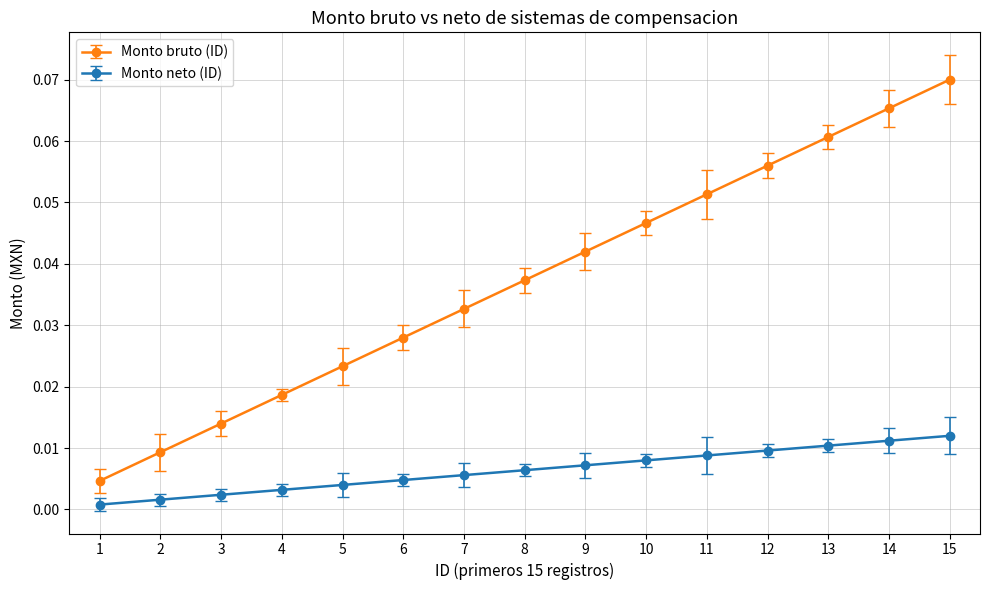

True or false: Monto neto (ID) has a value of 0.0 at 1.

True